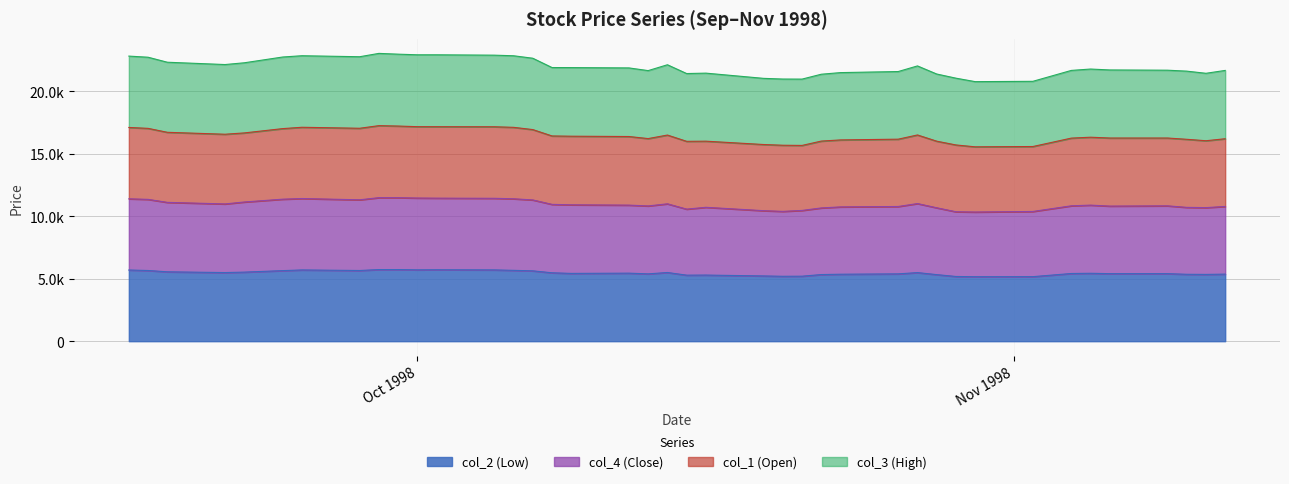

Rank the series at 1998/10/08 from highest to lowest value.

col_1 (Open), col_3 (High), col_4 (Close), col_2 (Low)